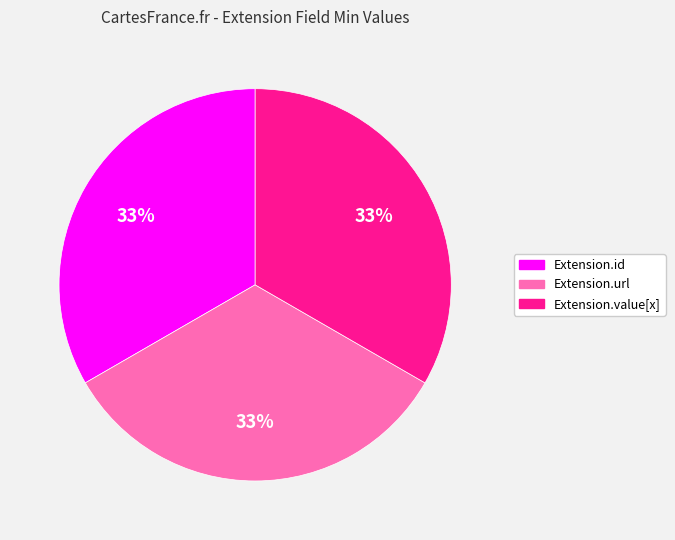

What percentage is the Extension.id slice, to the nearest percent?

33%